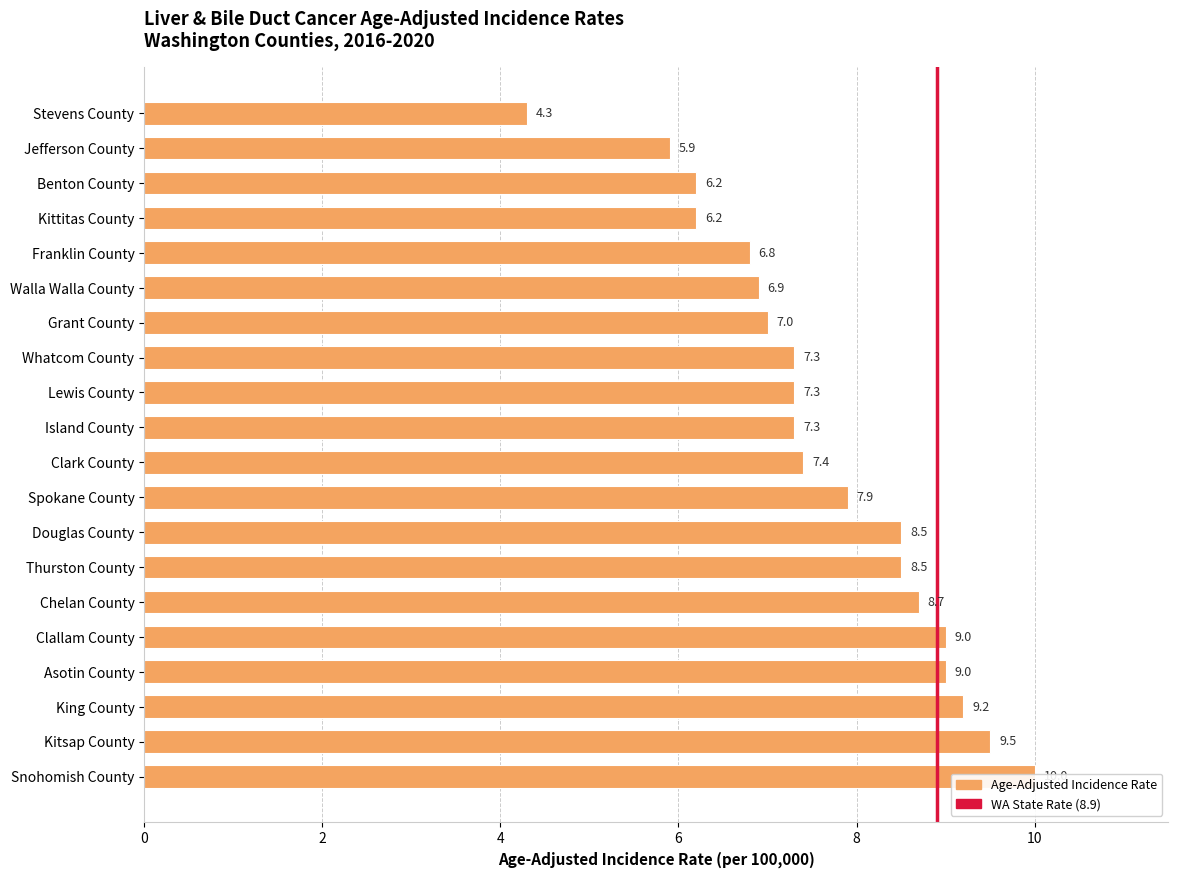

What is the difference between the second highest and second lowest values?

3.6